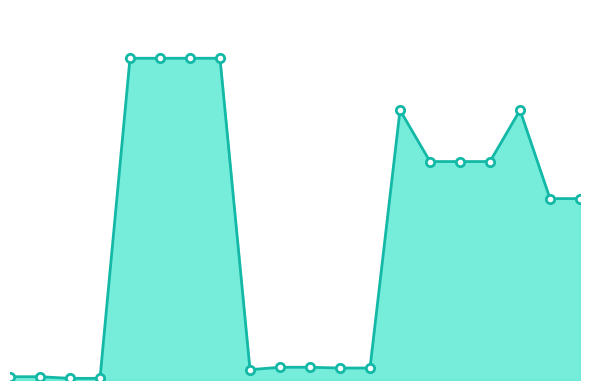

At which category does the chart reach its peak across all series?

4